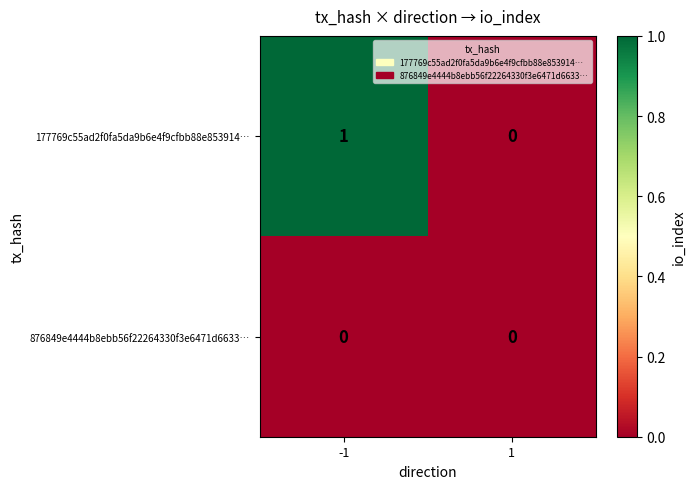

List the labels in order of 177769c55ad2f0fa5da9b6e4f9cfbb88e853914… value, smallest first.

1, -1